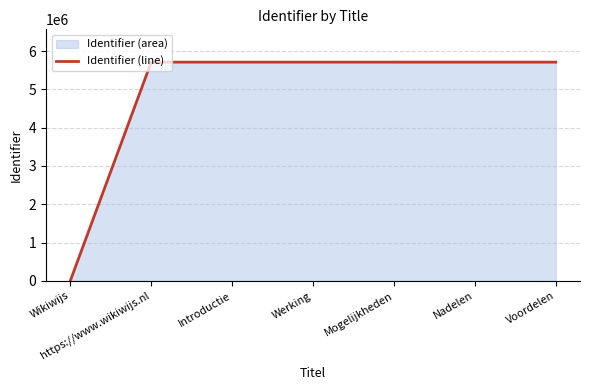

Reading right to left, transcribe all the data shown in this chart.

Voordelen=5712470	Nadelen=5712467	Mogelijkheden=5712428	Werking=5712423	Introductie=5712422	https://www.wikiwijs.nl=5712425	Wikiwijs=0